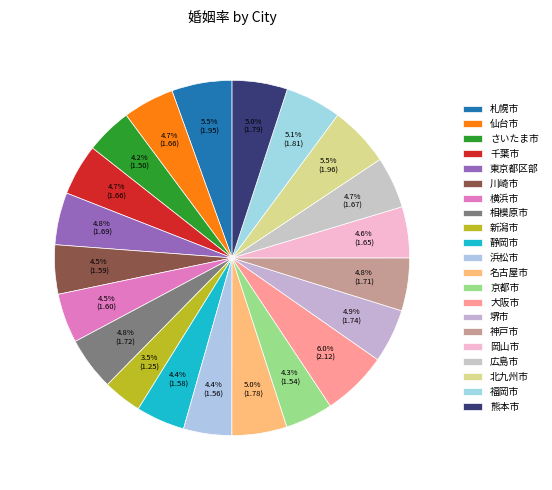

What is the smallest slice in the pie chart?

新潟市